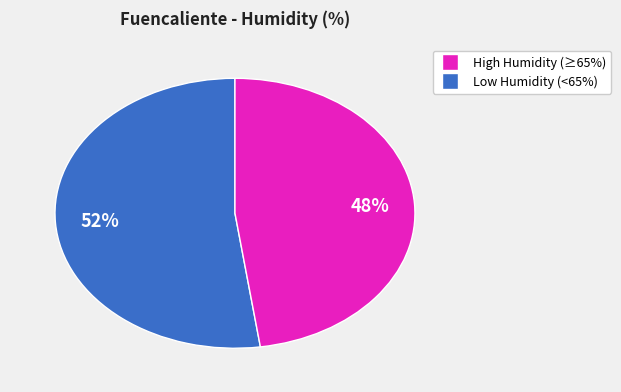

To the nearest percent, what is the average slice percentage?

50%